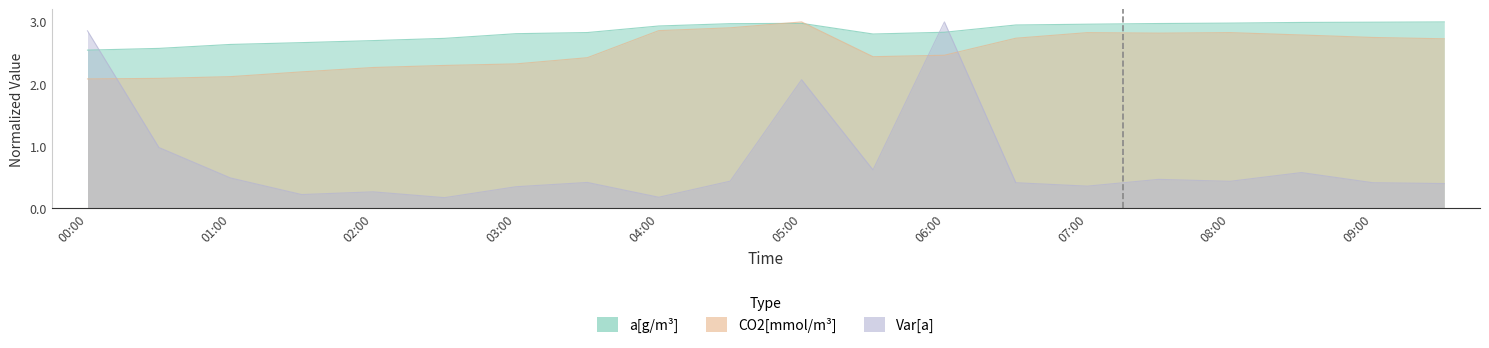

Which series has the largest range (max minus min)?

Var[a]